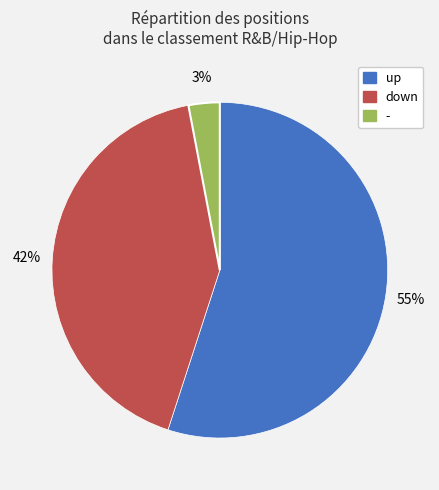

Does down account for over 50% of the chart?

No